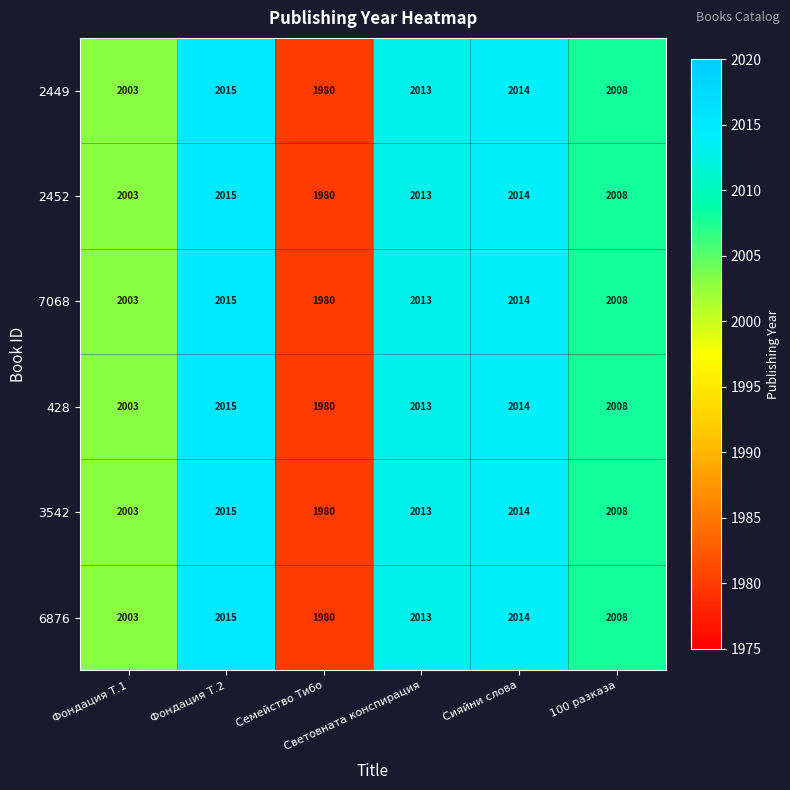

What is the lowest value of the 6876 series?

1980